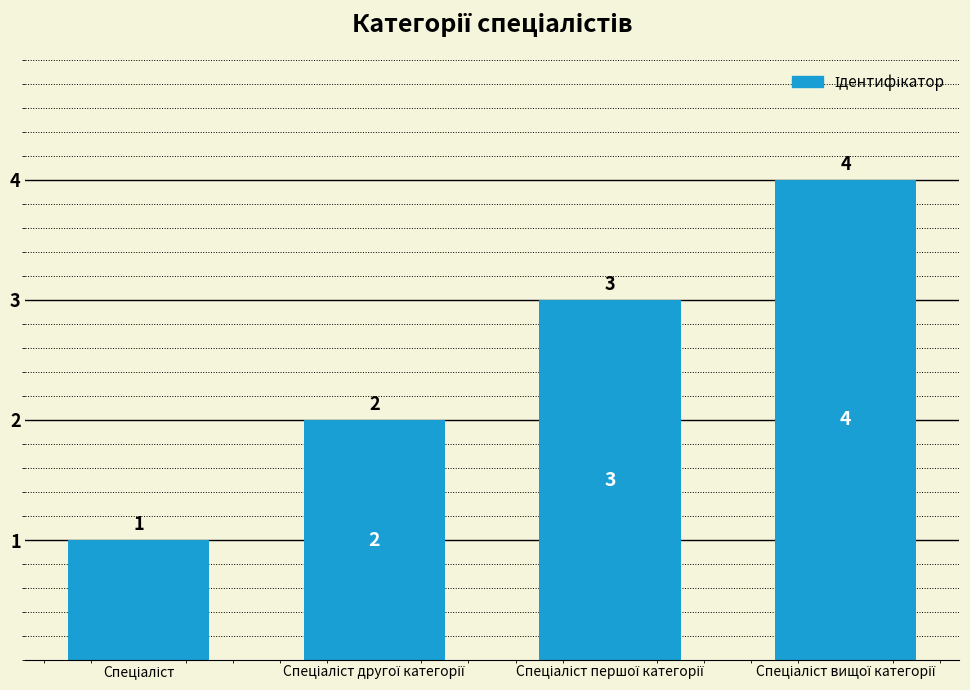

What is the value of the 2nd bar from the left?

2